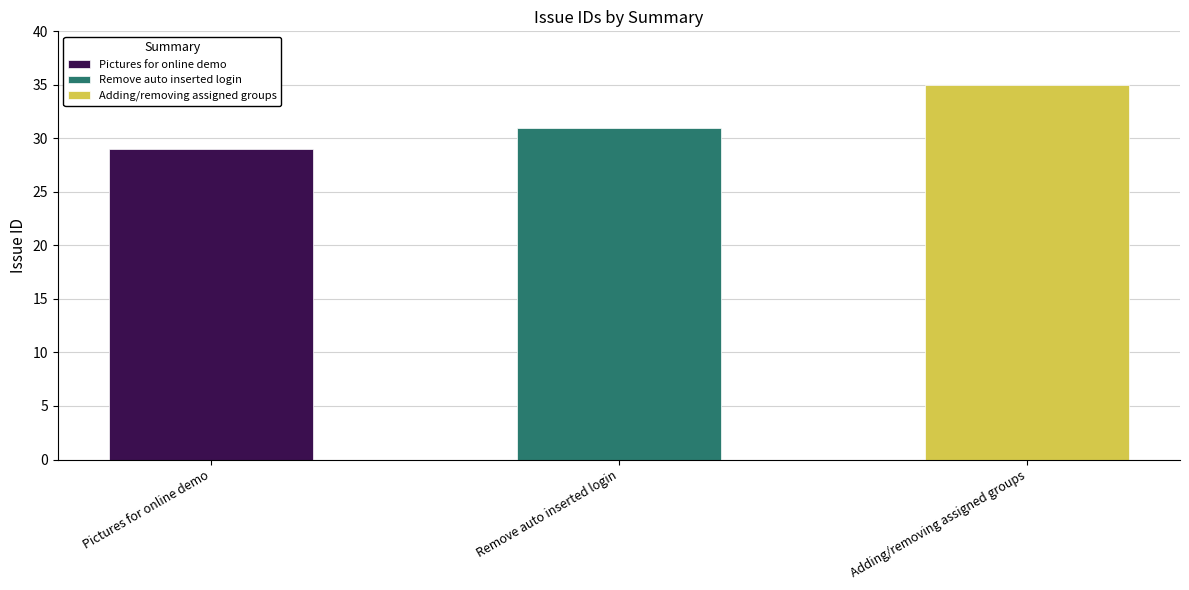

What is the difference between the maximum and minimum values?

6